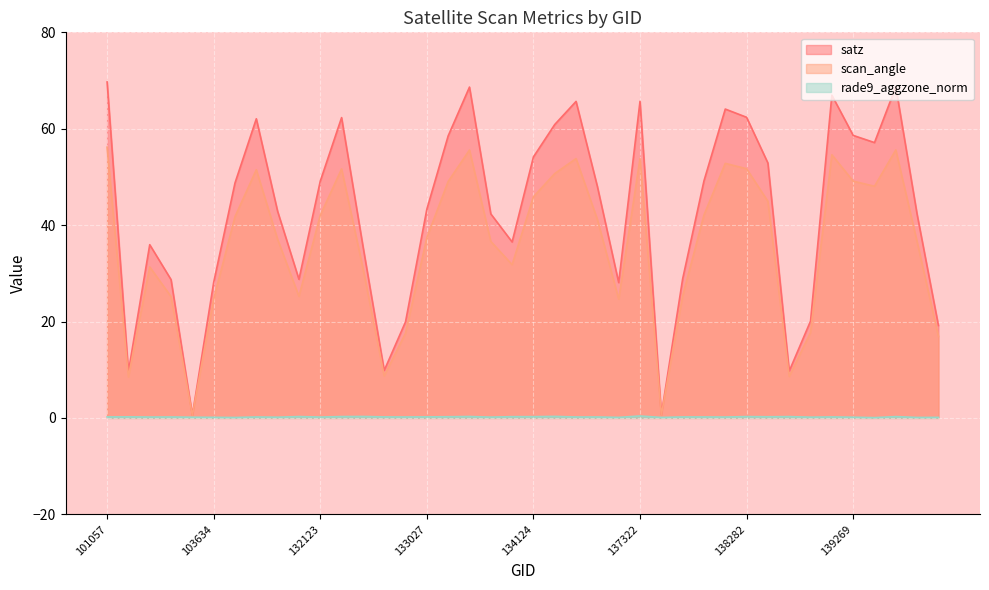

How many series are shown in this chart?

3